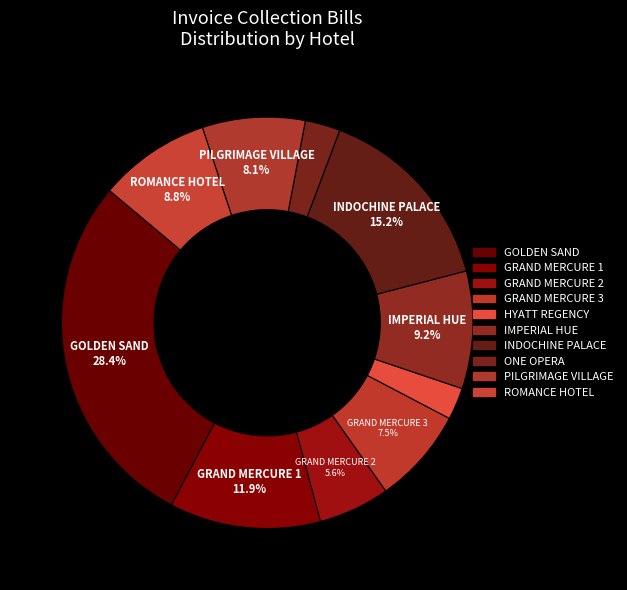

Is the sum of GRAND MERCURE 3 and GRAND MERCURE 2 greater than half?

No